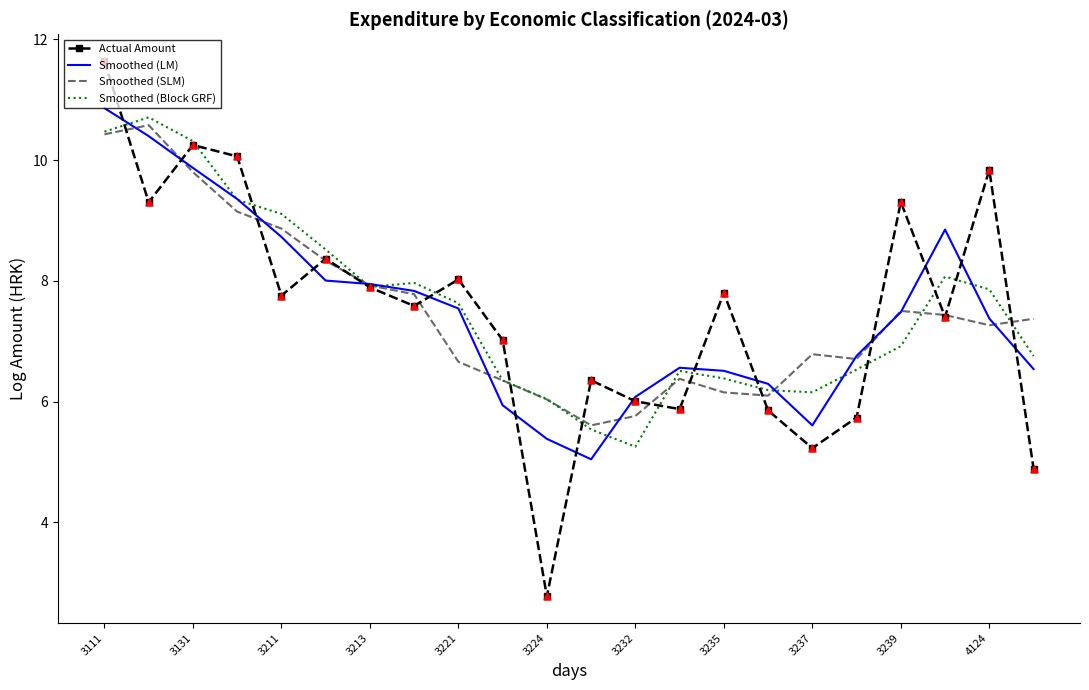

Which series has the largest range (max minus min)?

Actual Amount